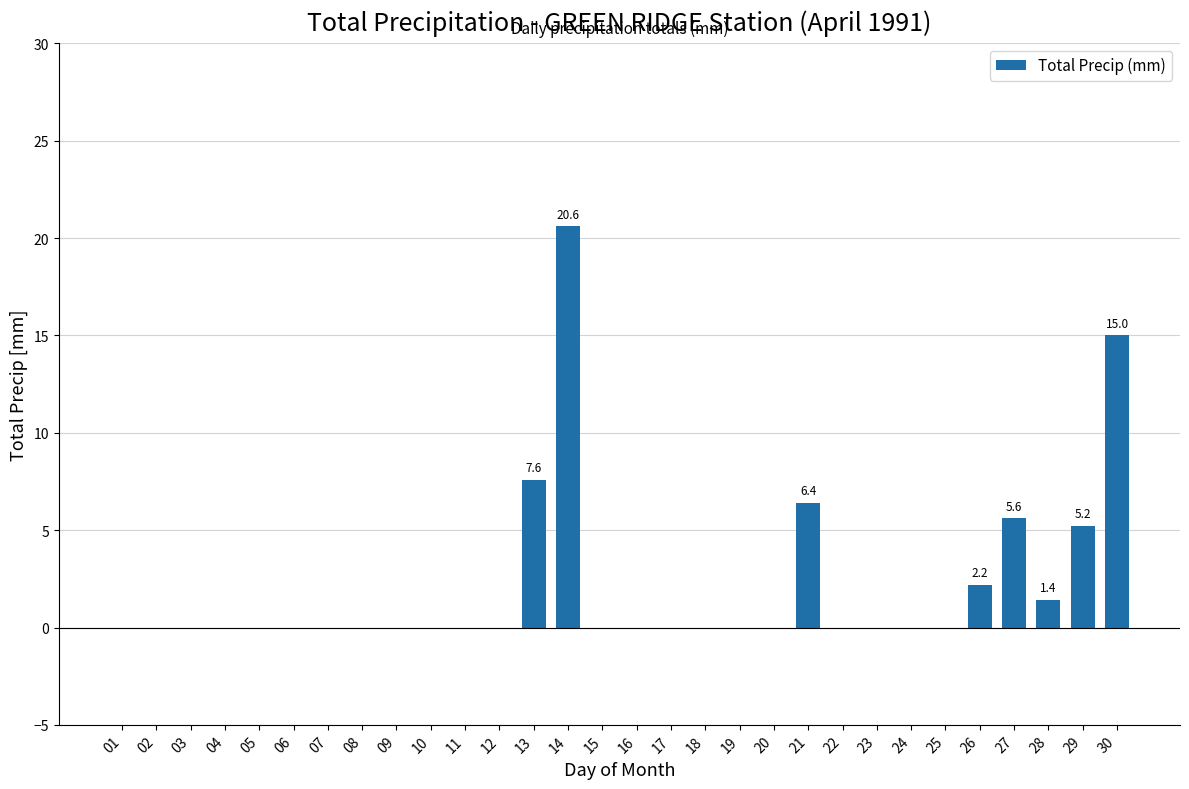

What is the change in value from 03 to 26?

+2.2